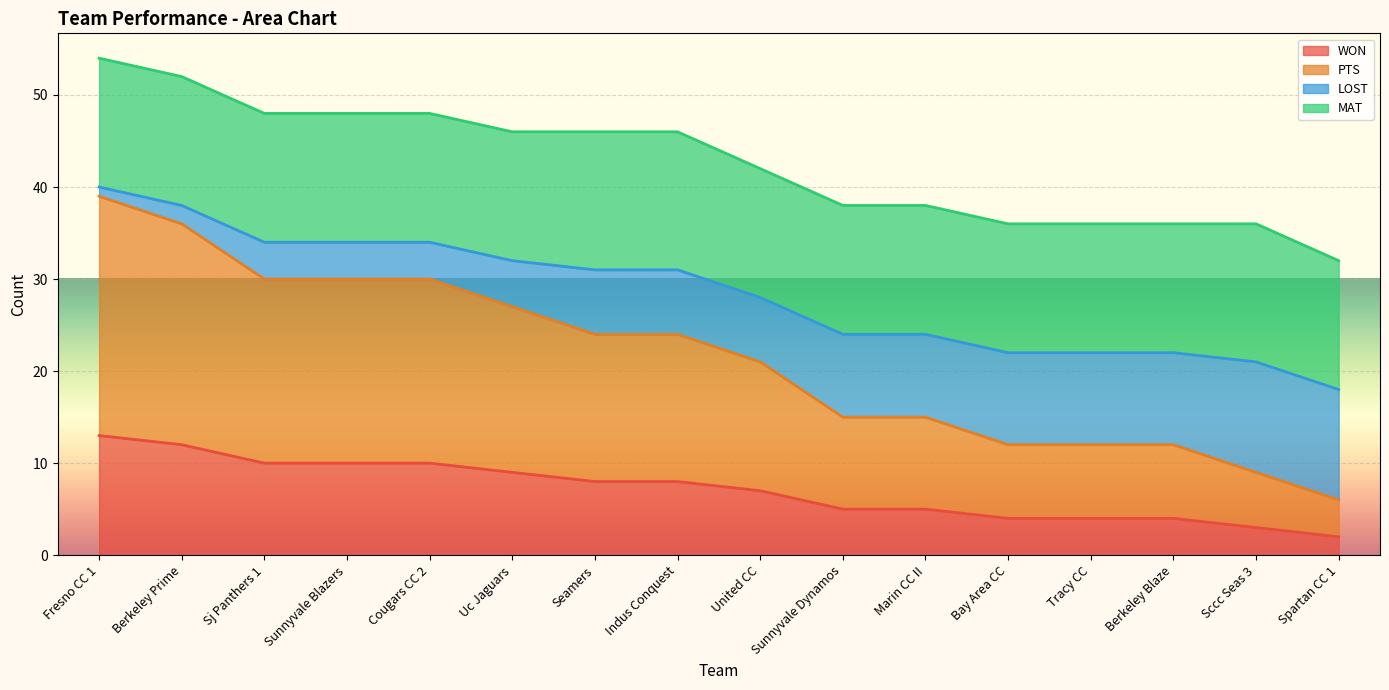

What is the highest value of the WON series?

13